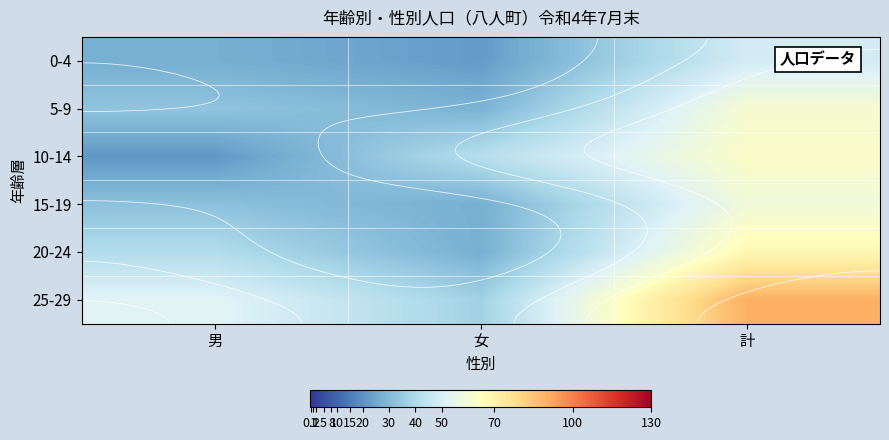

How many distinct data groups are displayed?

6